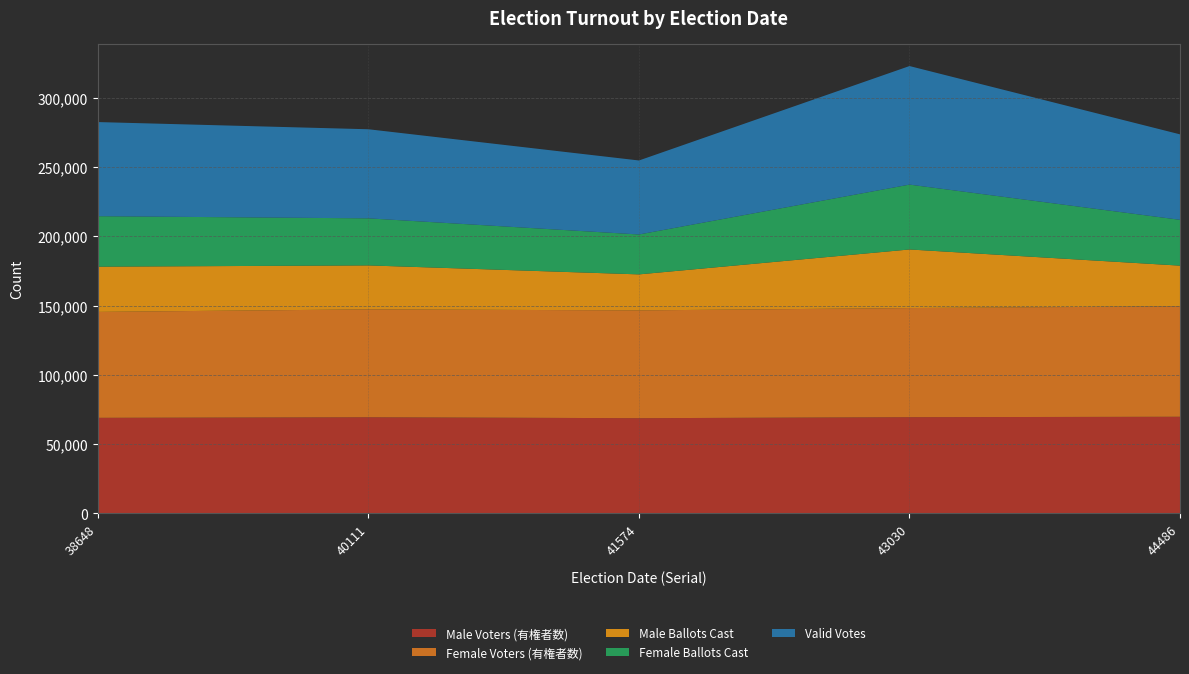

Reading right to left, transcribe all the data shown in this chart.

Male Voters (有権者数): 69804	69497	68769	69445	69033
Female Voters (有権者数): 79759	78812	77852	77926	76503
Male Ballots Cast: 29390	42320	26015	31745	32667
Female Ballots Cast: 33090	46843	28814	33986	36452
Valid Votes: 61728	85622	53449	64340	67981